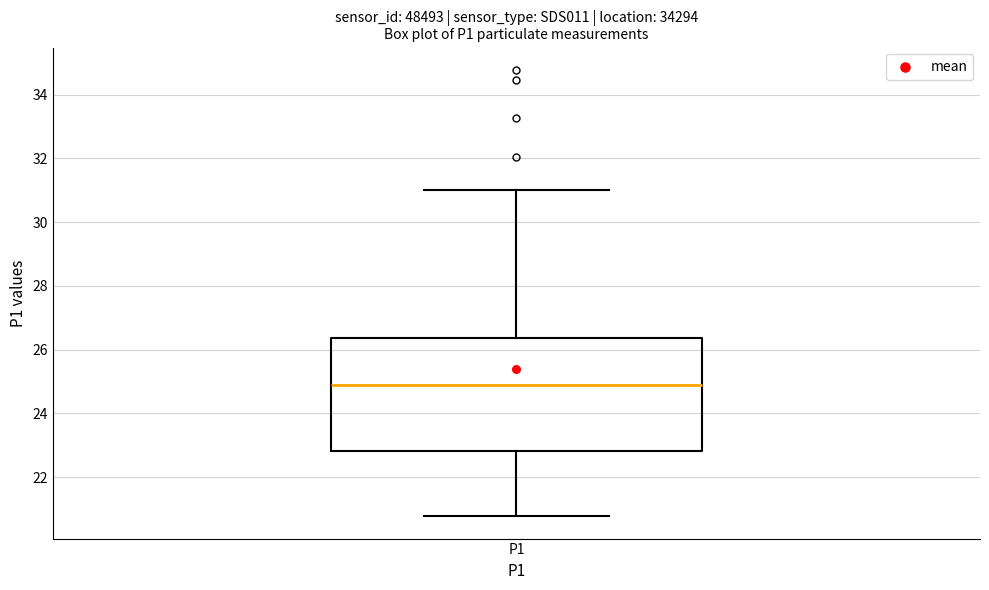

Where does the lower whisker of the box for P1 end on the y-axis? The values are not printed on the chart, so give them approximately, as read against the axis.

20.8